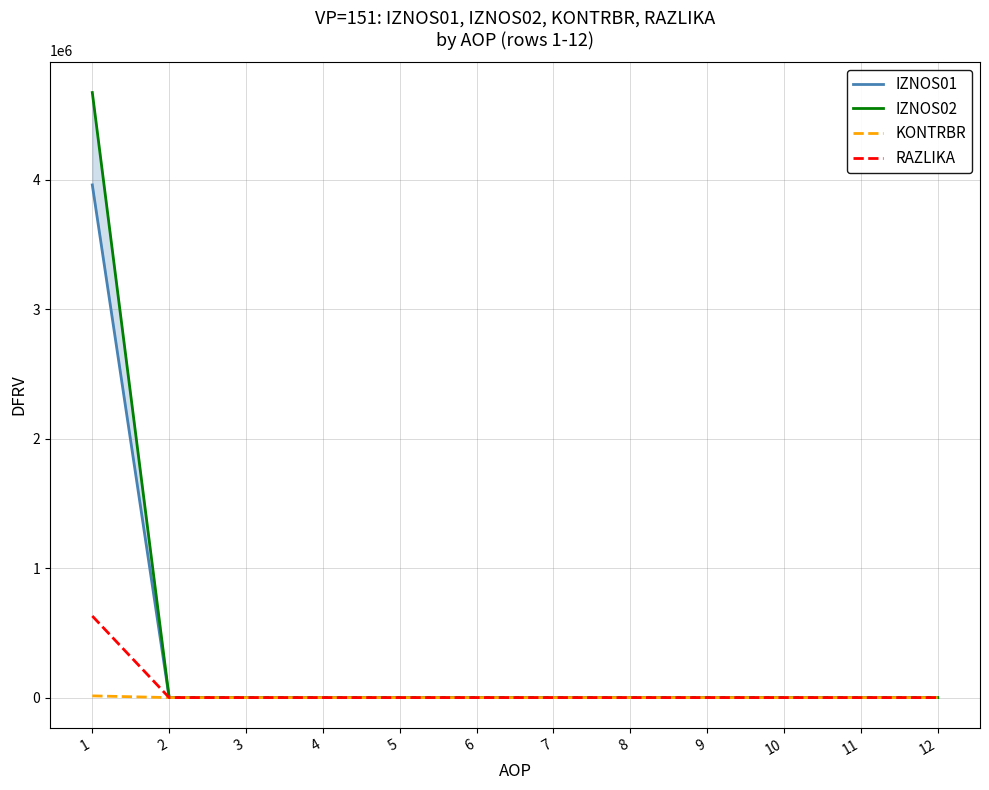

Count the RAZLIKA values in the range 0 to 1.

12